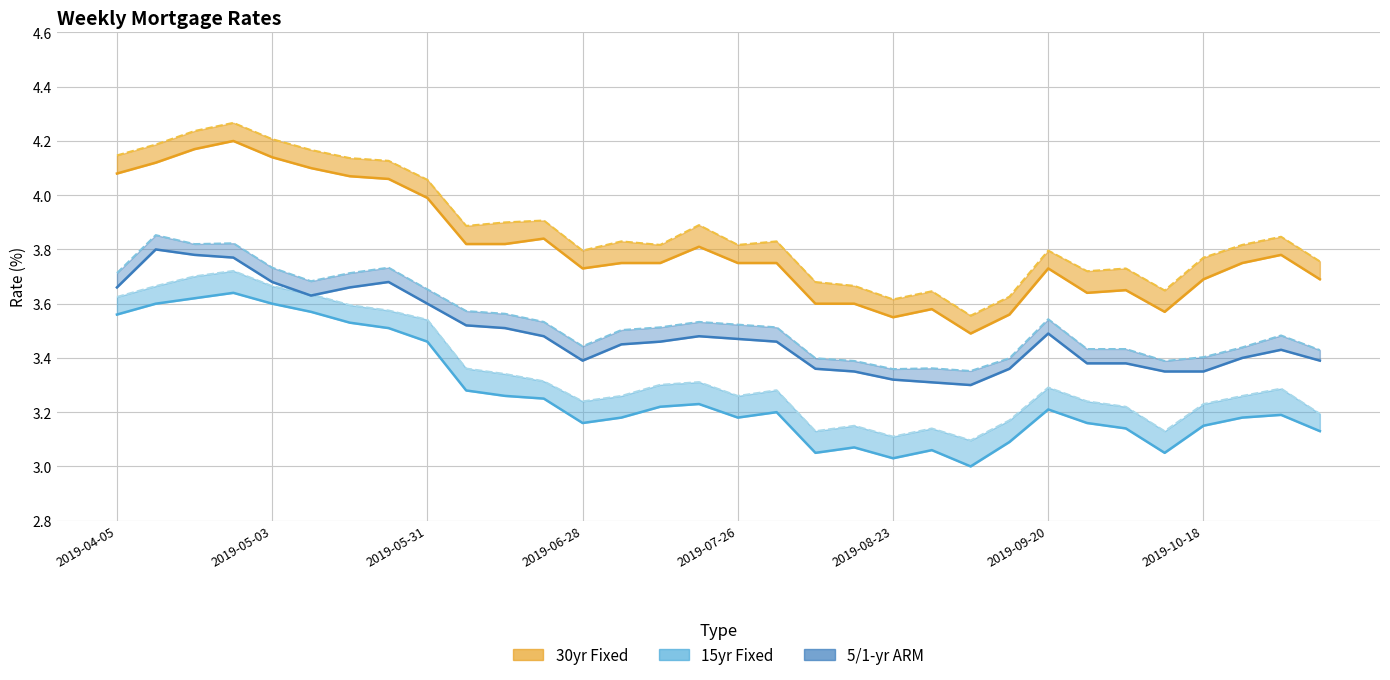

Which has a higher value, 25 or 14?

14